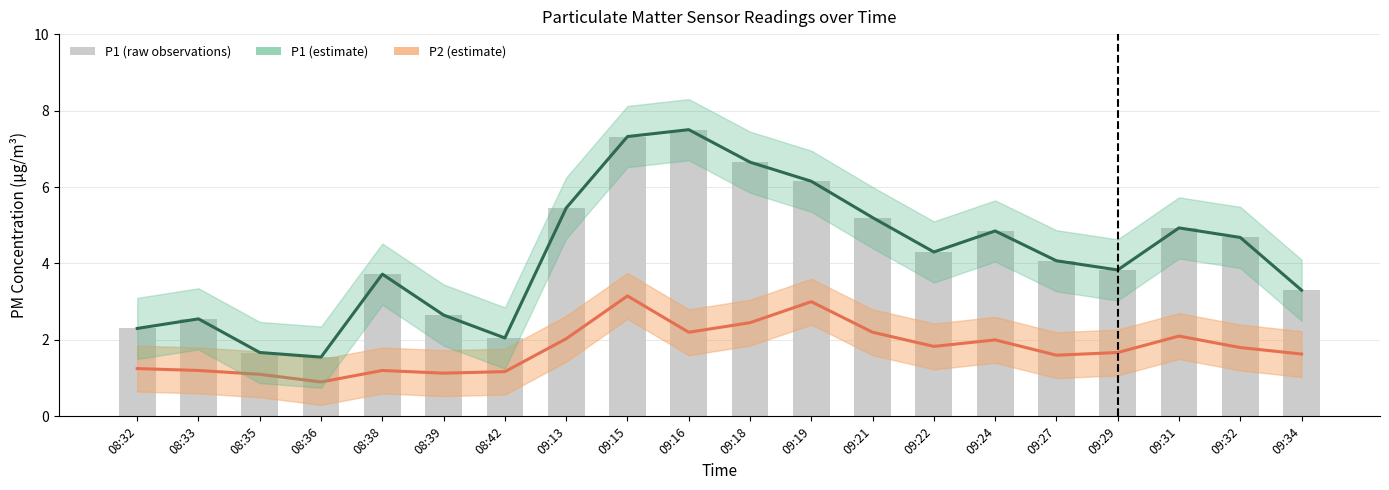

What is the difference between the P1 (raw) values at 09:22 and 08:38?

0.6